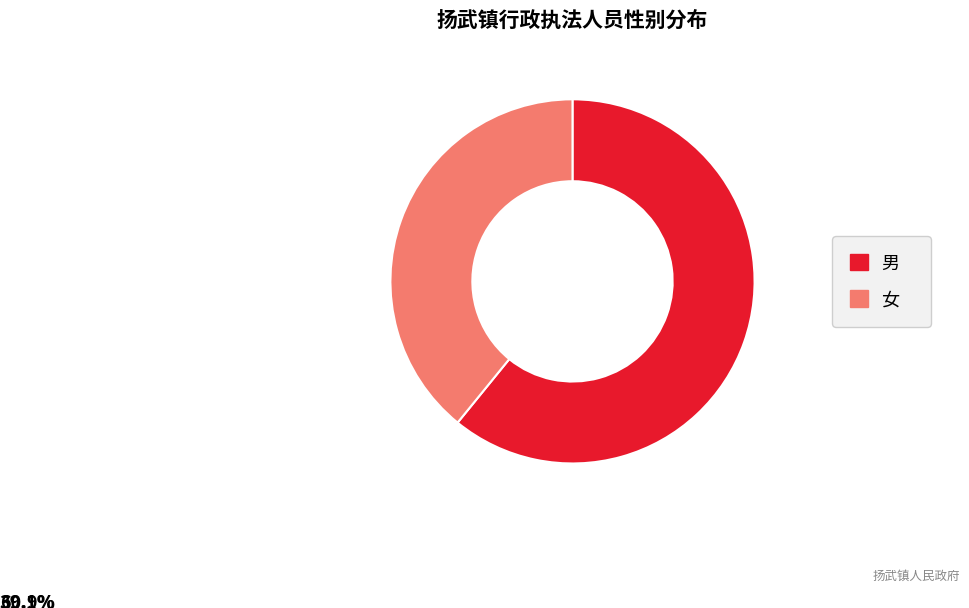

Between 女 and 男, which is larger?

男